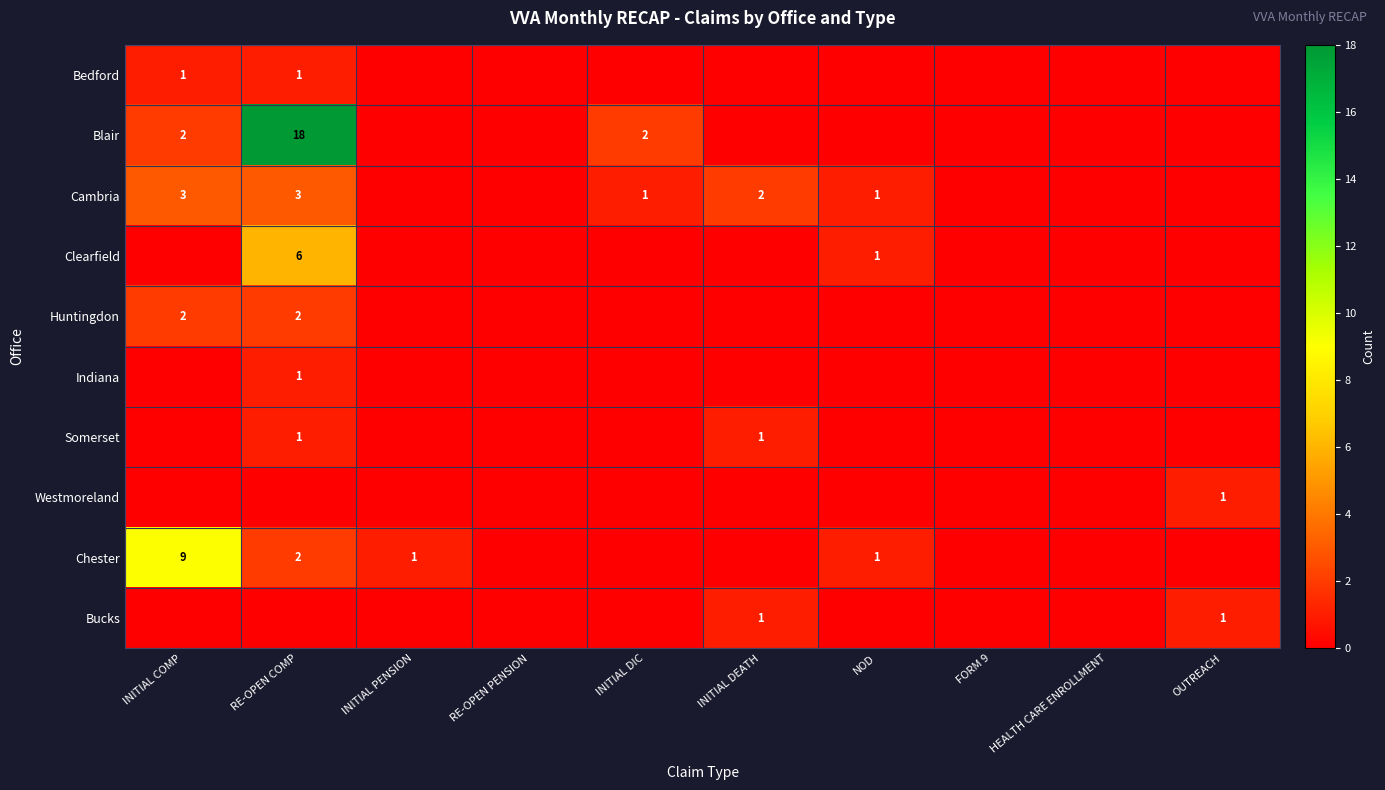

The Blair series shows 18 at RE-OPEN COMP. True or false?

True